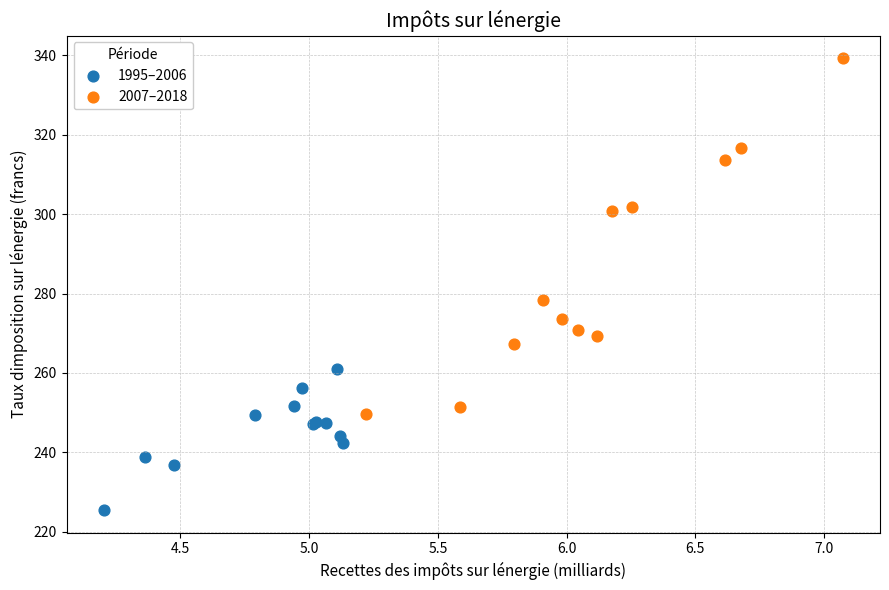

Which series has the largest Y range (max minus min)?

2007–2018